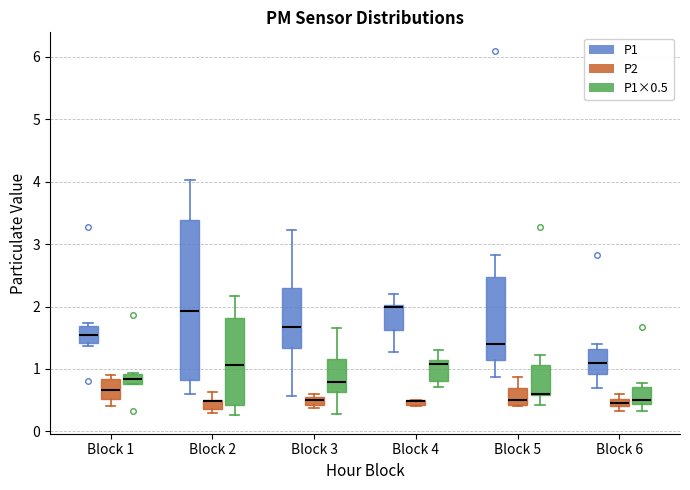

Which box is the tallest, from its lower edge to its upper edge?

Block 2 (P1)